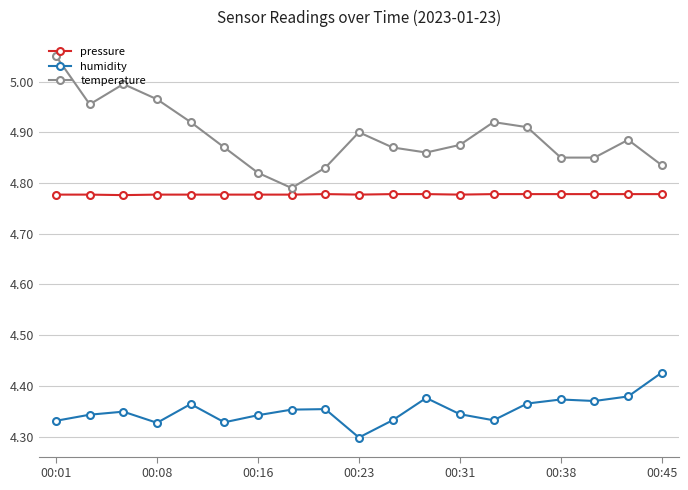

How many interior local peaks does the temperature series have?

4